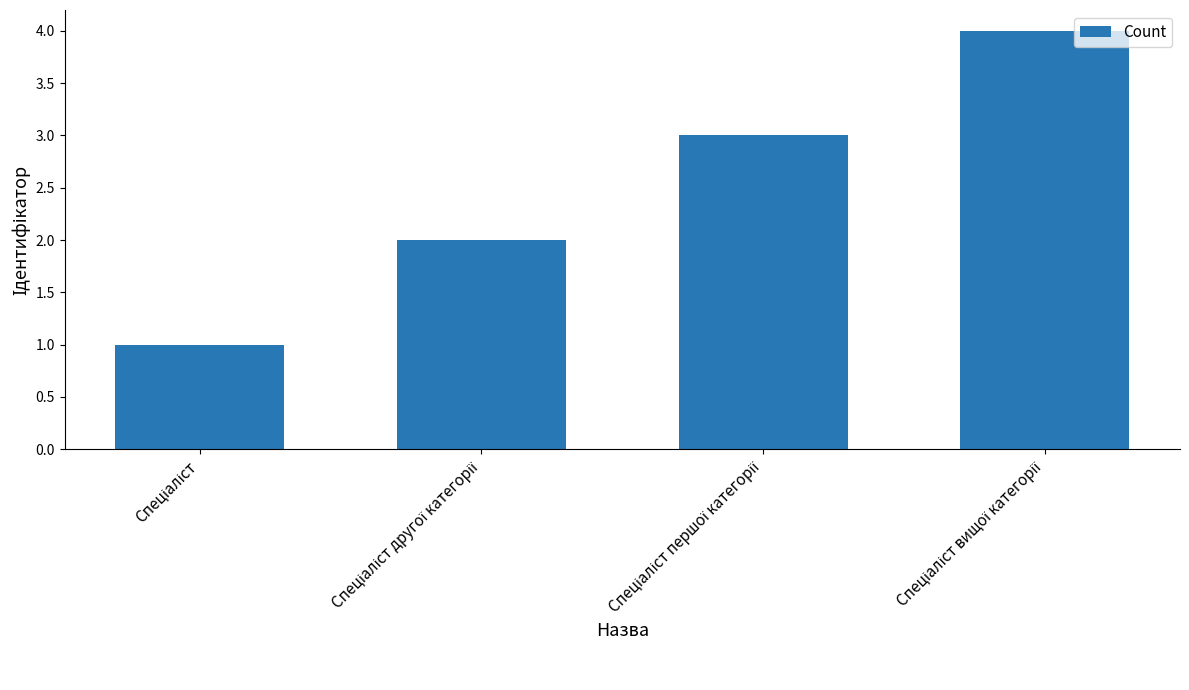

What is the difference between the maximum and minimum values?

3